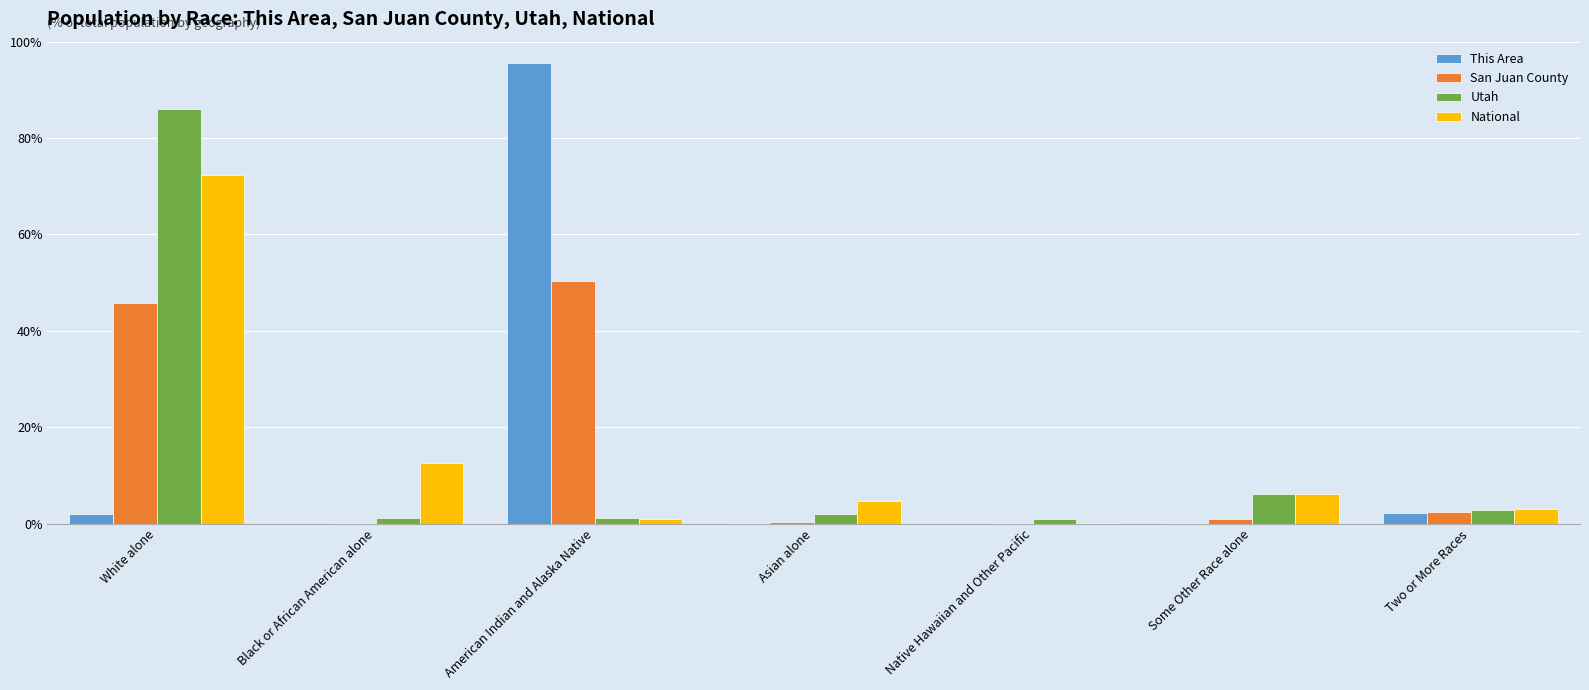

How many values in the National series exceed 4?

4